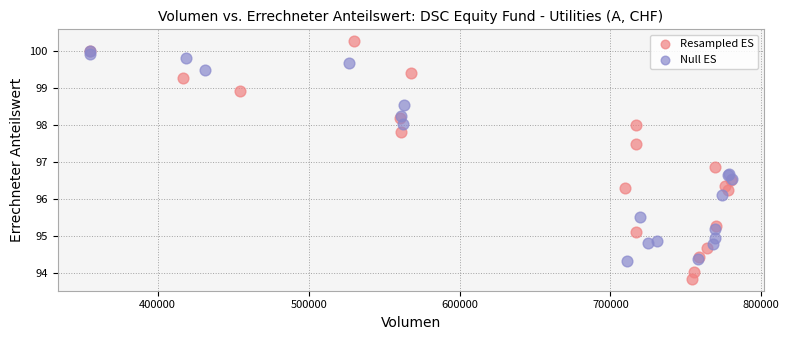

What are all the series names shown in the legend?

Resampled ES, Null ES